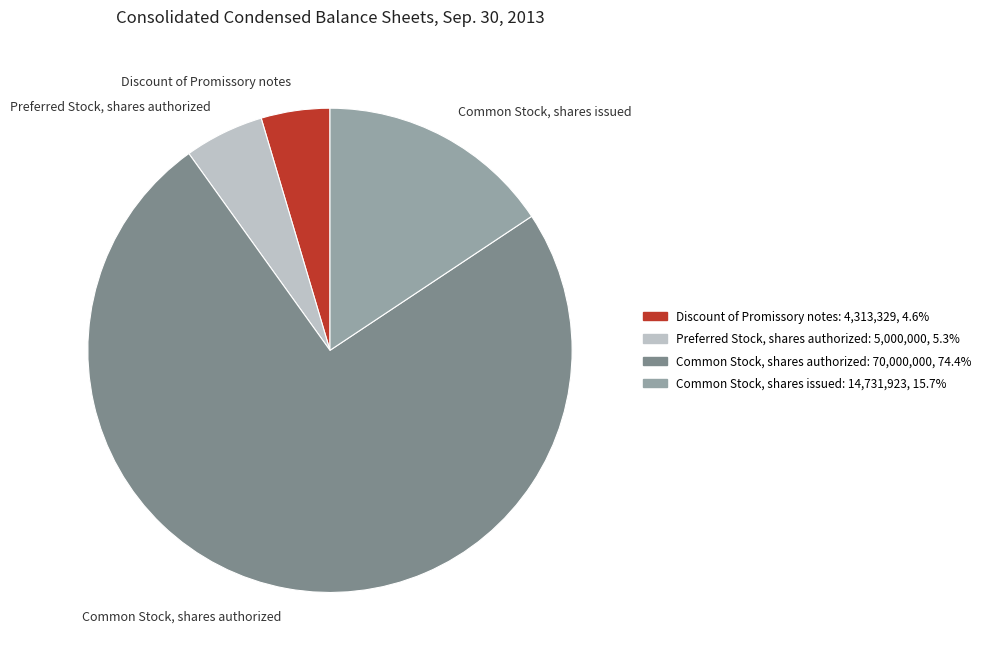

Does Common Stock, shares authorized represent more than half of the total?

Yes